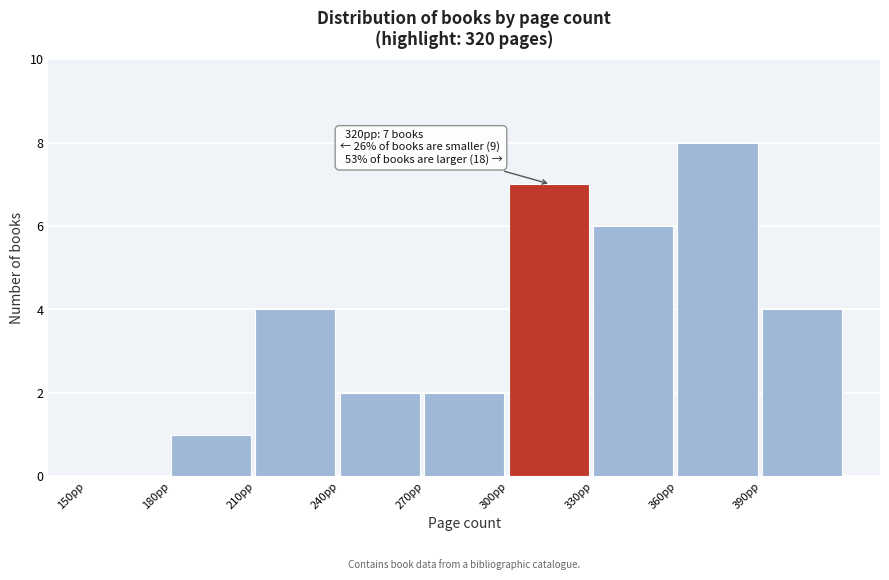

Which range on the x-axis has the tallest bar?

360 to 390